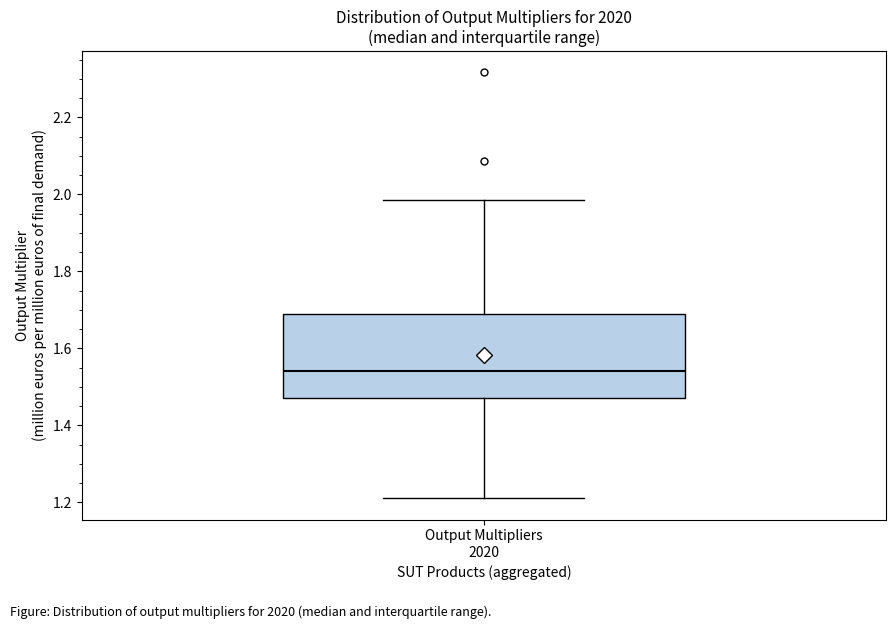

Read this box plot against the y-axis: the position of the median line, the range covered by the box, and the ends of both whiskers. The values are not printed on the chart, so give them approximately, as read against the axis.

median 1.54, box 1.48 to 1.70, whiskers 1.22 to 1.98